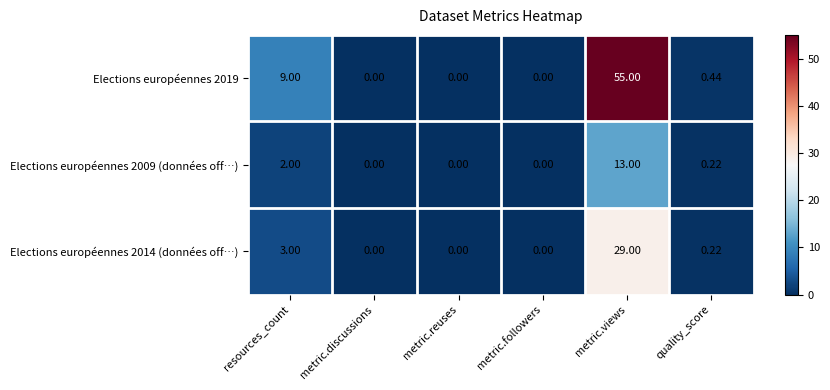

How many distinct data groups are displayed?

3